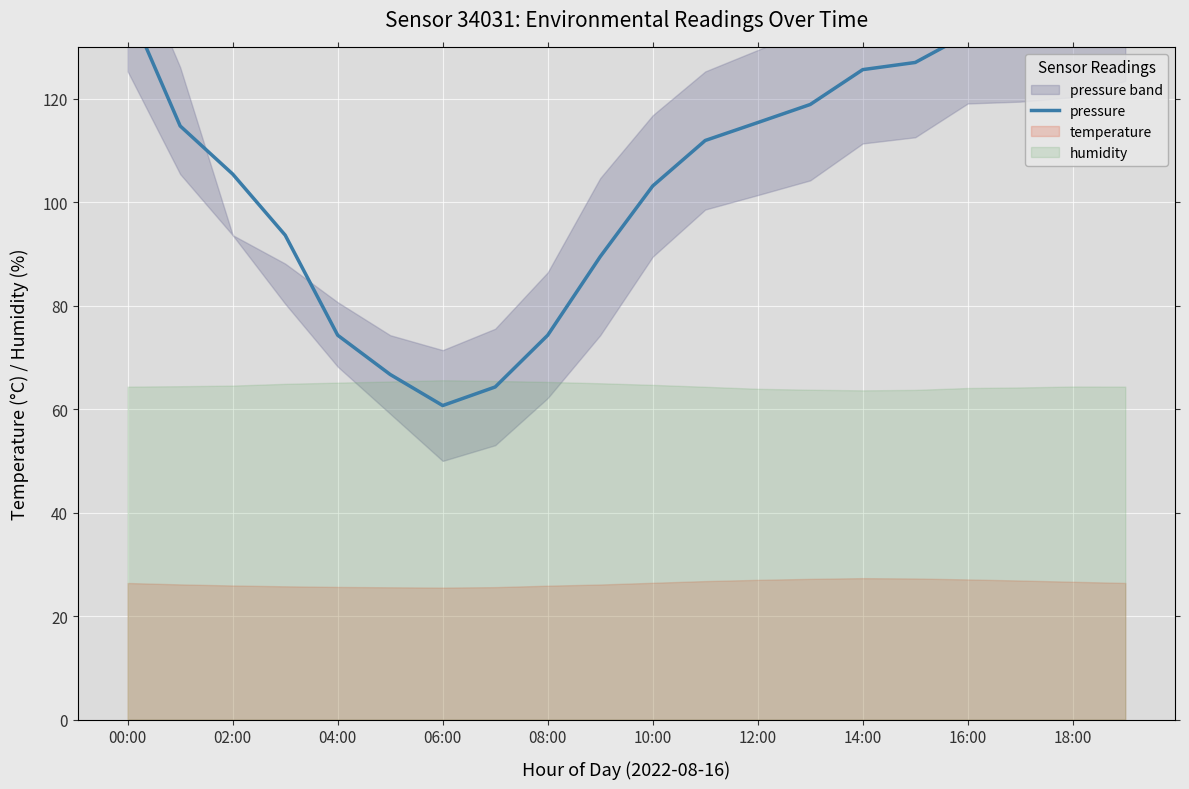

What is the sum of all values?

2115.4